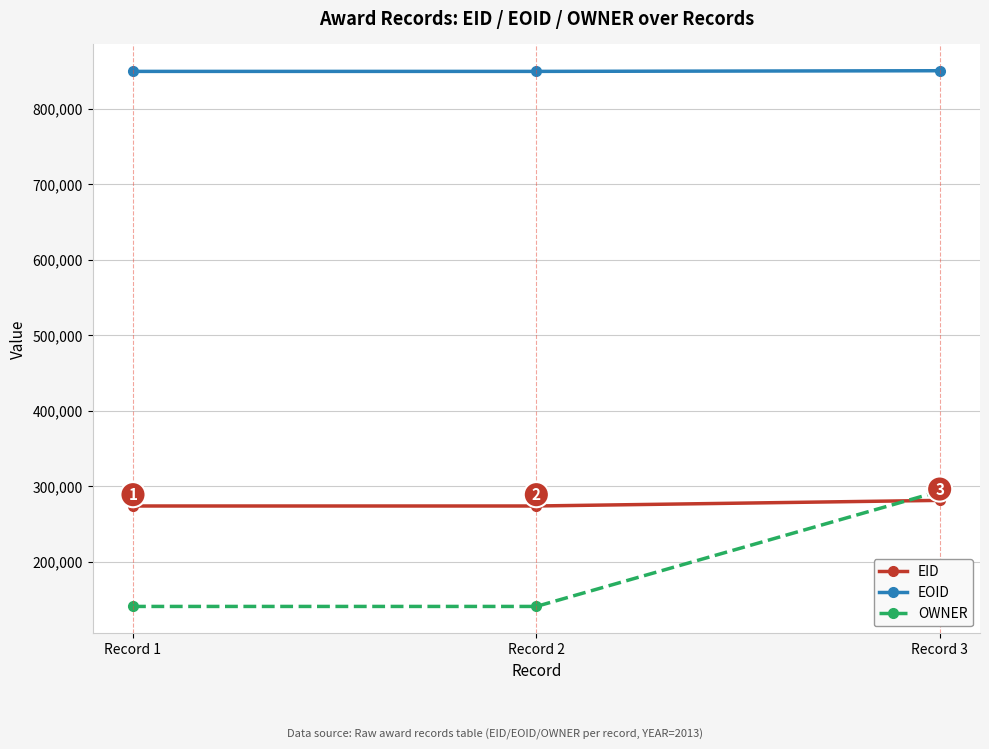

What is the value of the OWNER point at the 1st from the left?

140717